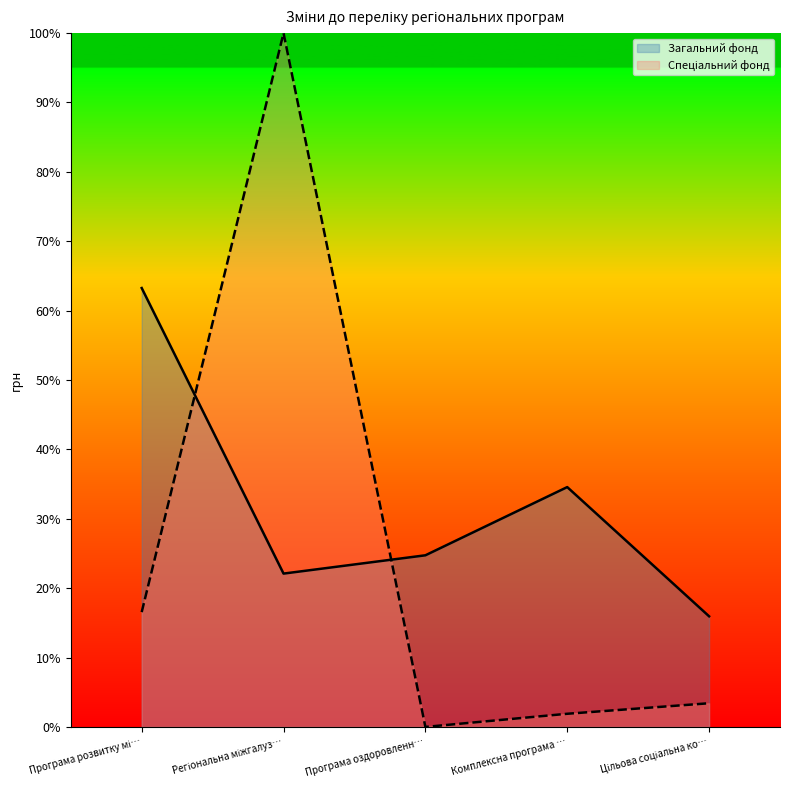

At which category does the chart reach its minimum across all series?

Програма оздоровленн…